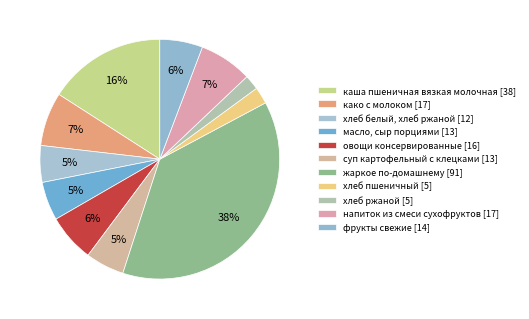

How many slices are in this pie chart?

11